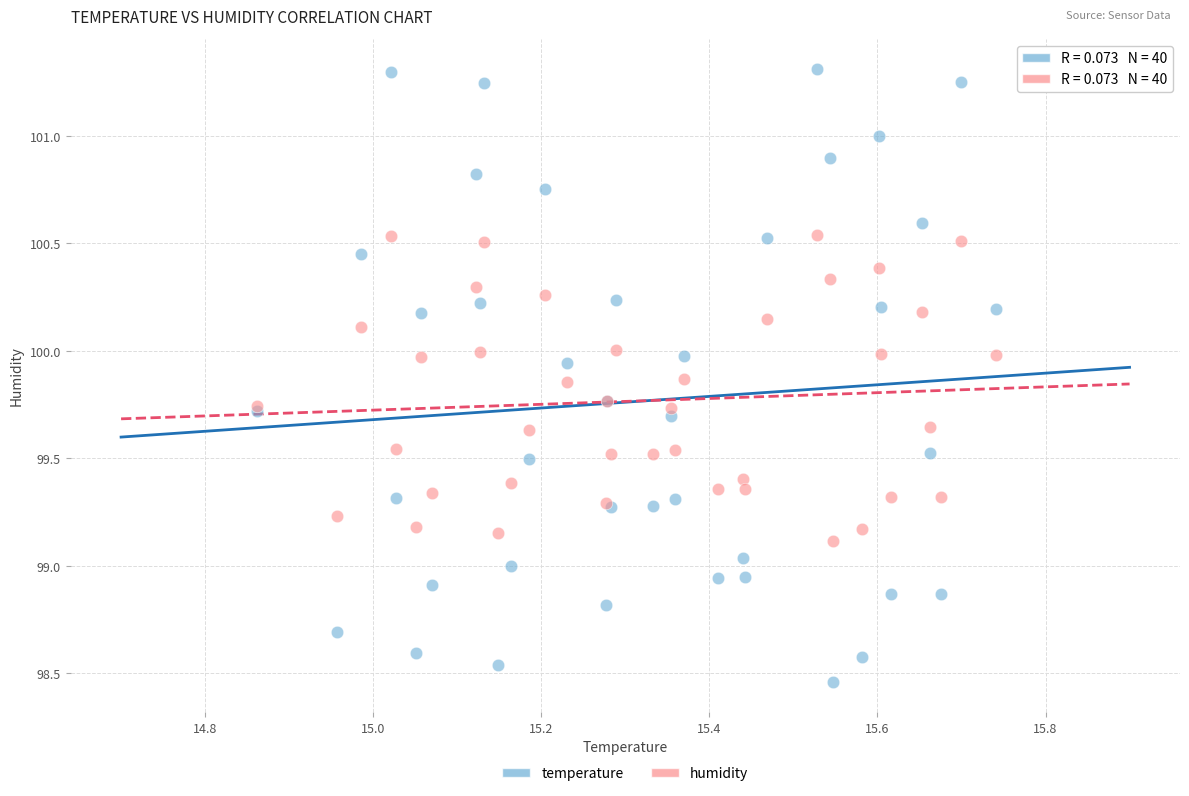

What are all the series names shown in the legend?

temperature, humidity